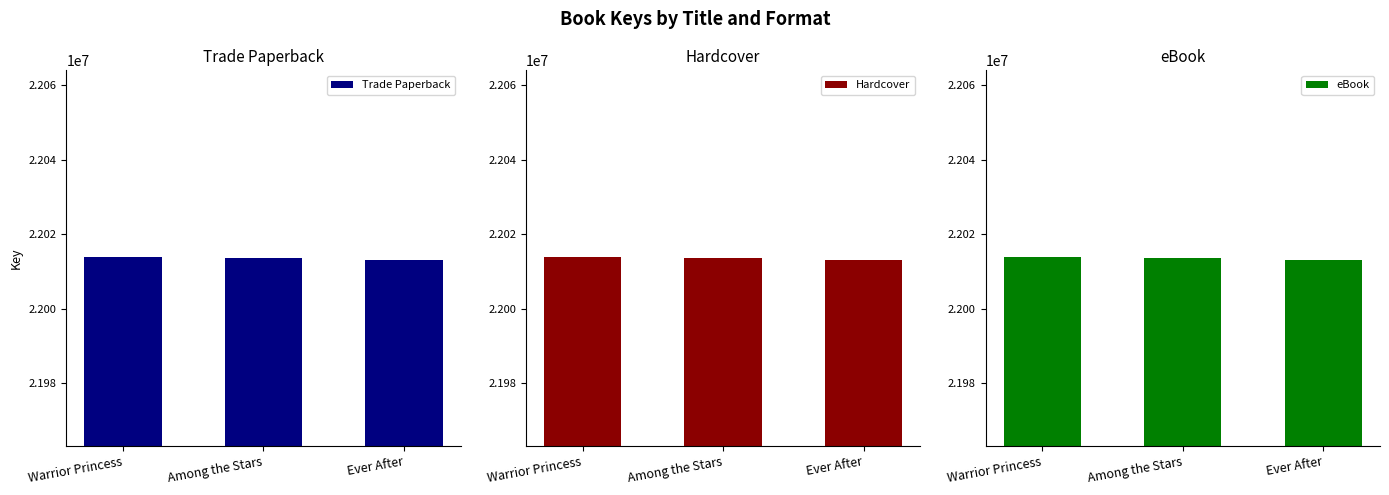

Are the bars grouped side by side (vs. stacked)?

Yes